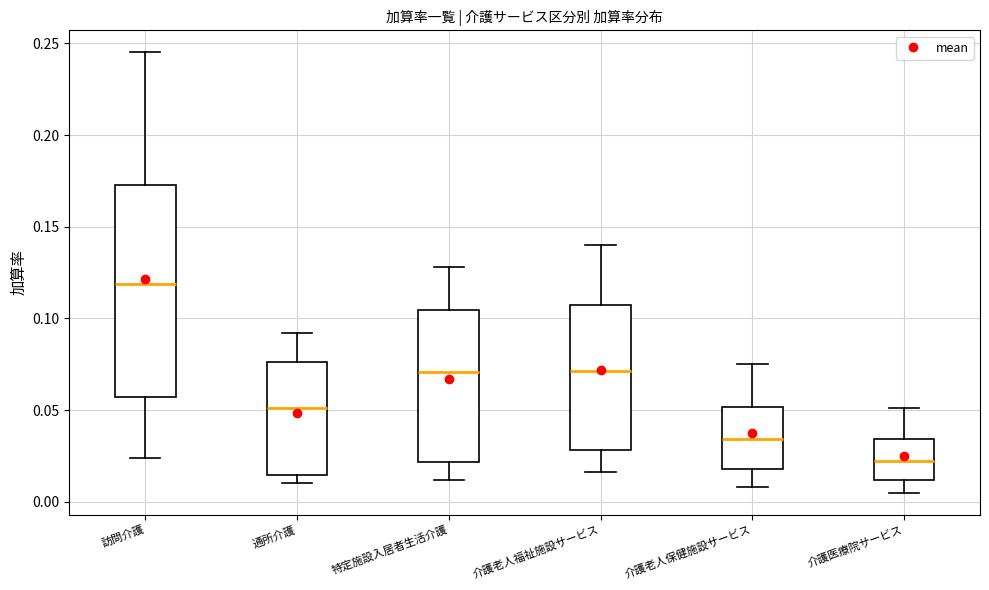

Where does the median line of the box for 訪問介護 sit on the y-axis? The values are not printed on the chart, so give them approximately, as read against the axis.

0.120